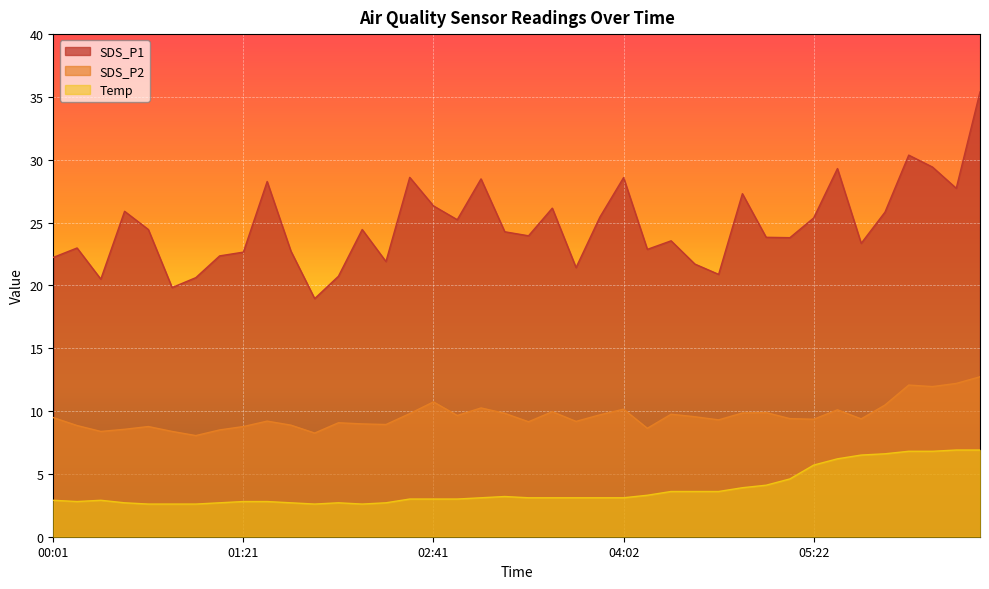

True or false: SDS_P1 has more than 0 interior local peaks.

True